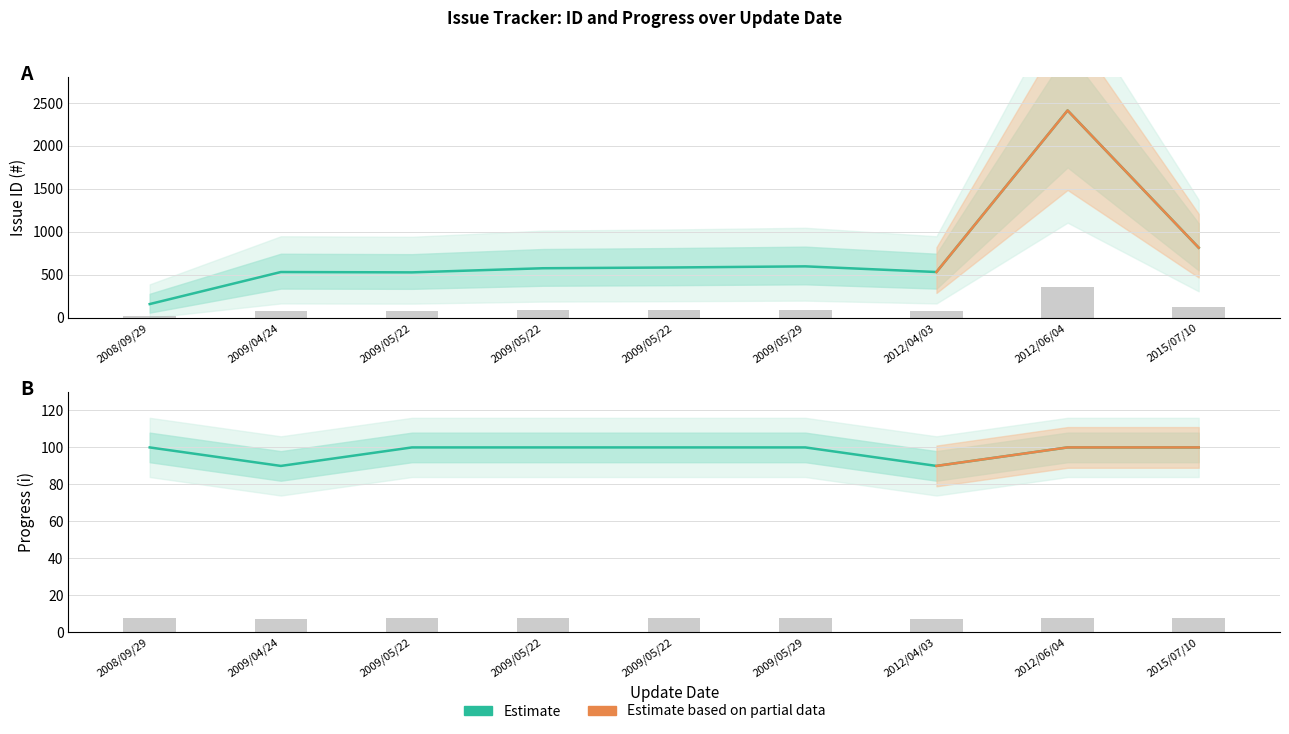

True or false: ID (#) has a value of 831 at 2009/05/22.

False